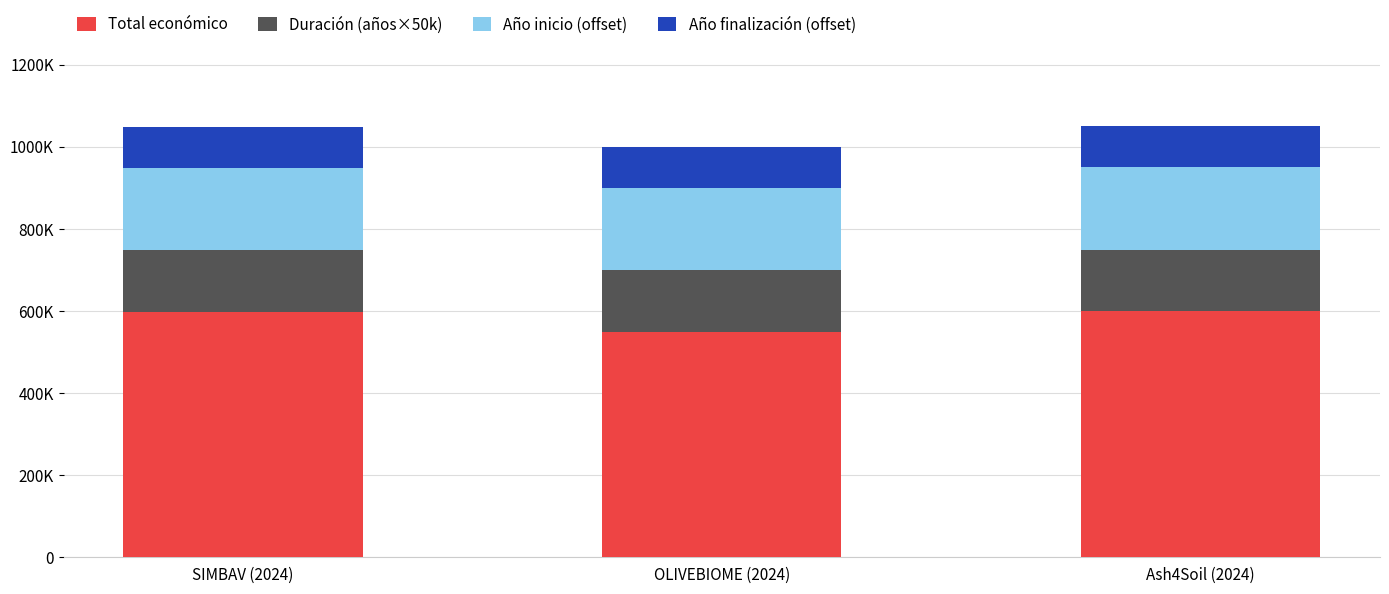

Does the chart contain any negative values?

No